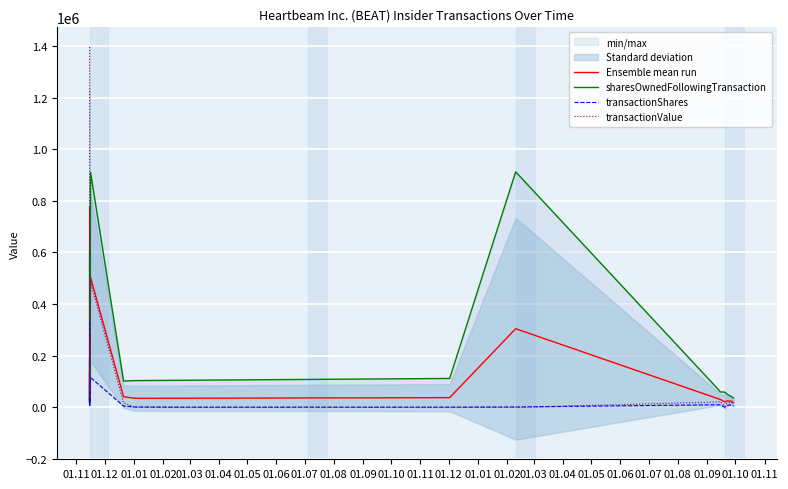

True or false: Ensemble mean run has a value of 54697.8 at 01.12.

False